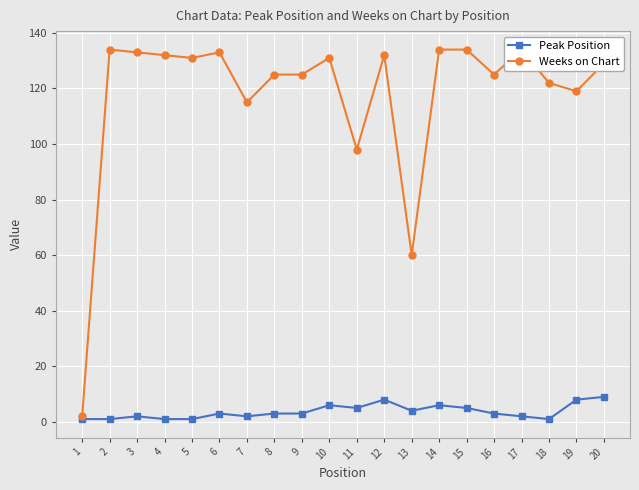

Which label corresponds to the largest value in the chart?

2